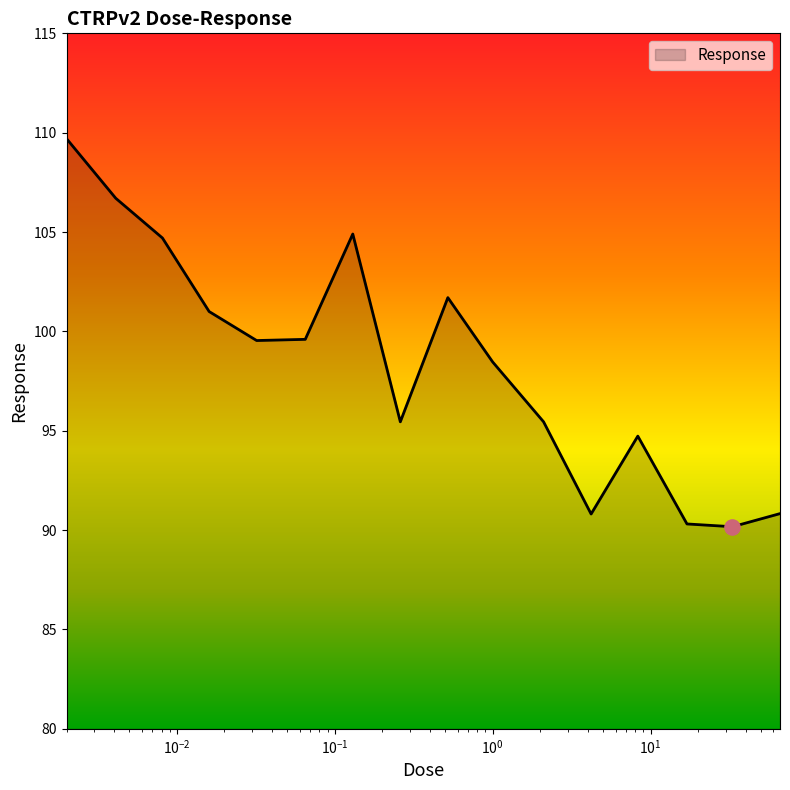

What is the difference between the maximum and minimum values?

19.5